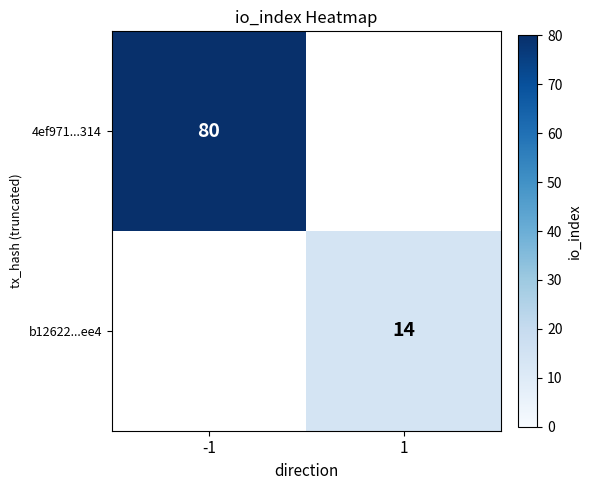

What is the difference between the highest and lowest values at 1?

14